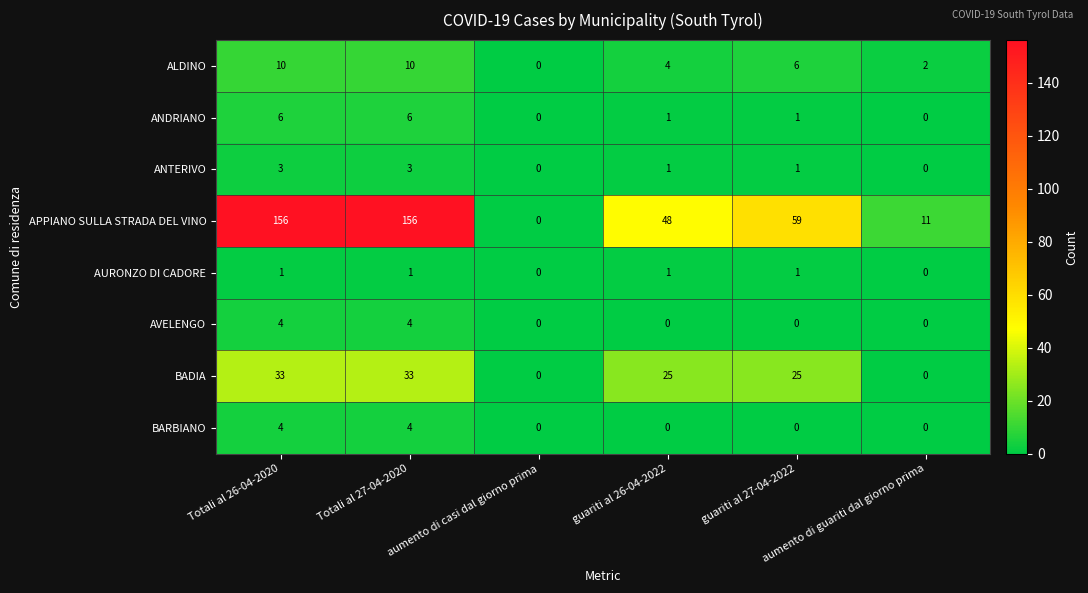

What is the maximum value for BARBIANO?

4